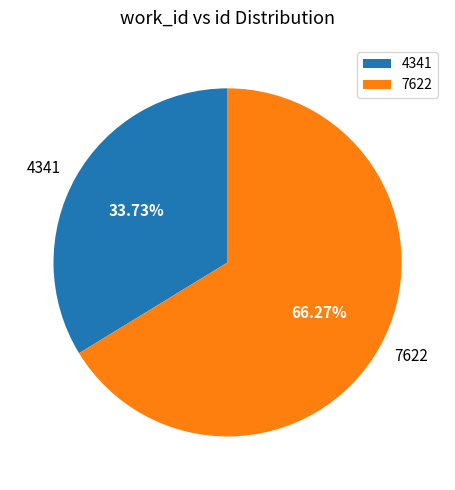

What percentage do 7622 and 4341 together represent?

100.0%